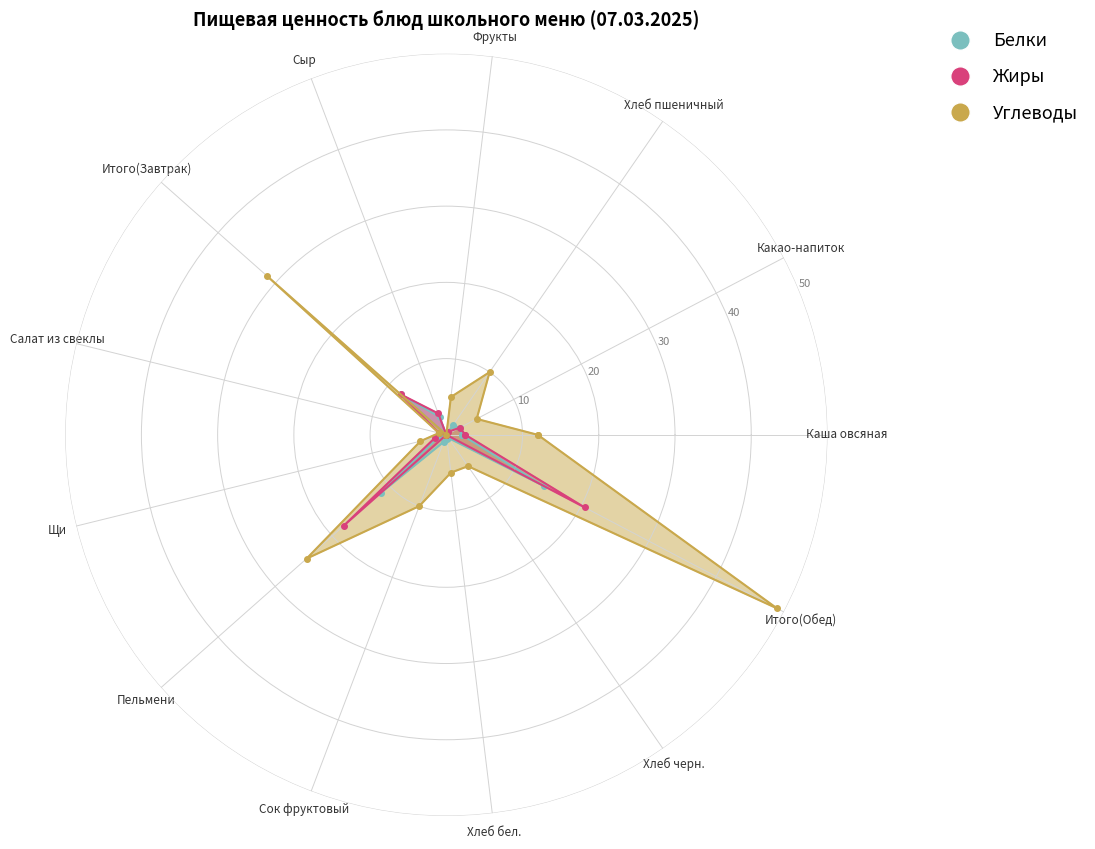

Between Итого(Обед) and Пельмени, which is larger?

Итого(Обед)